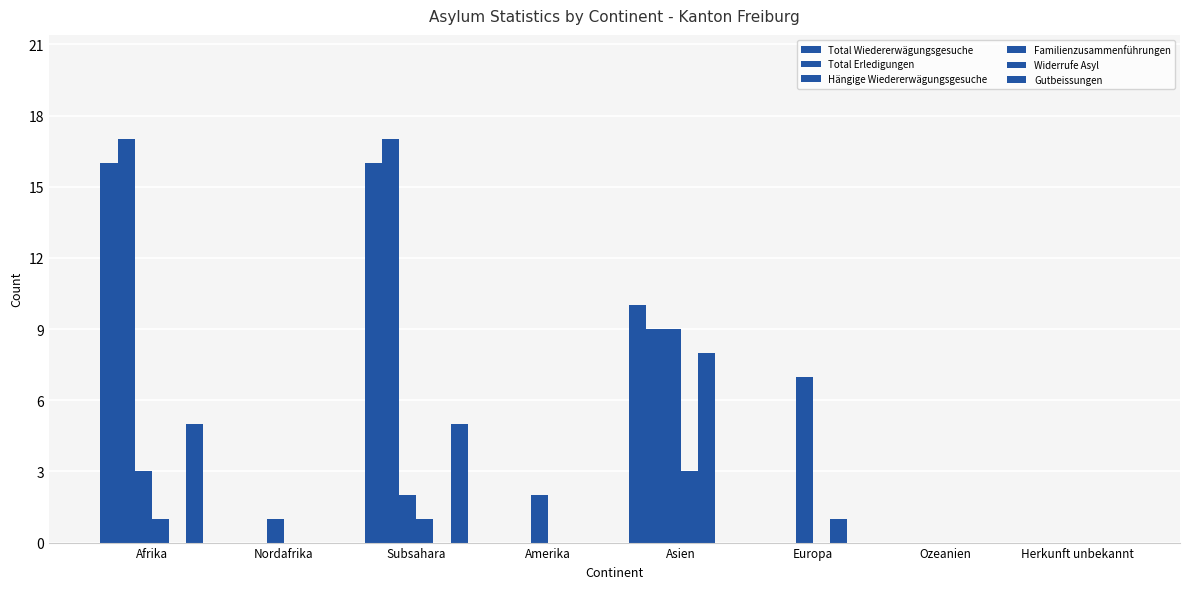

Does the chart contain stacked bars?

No